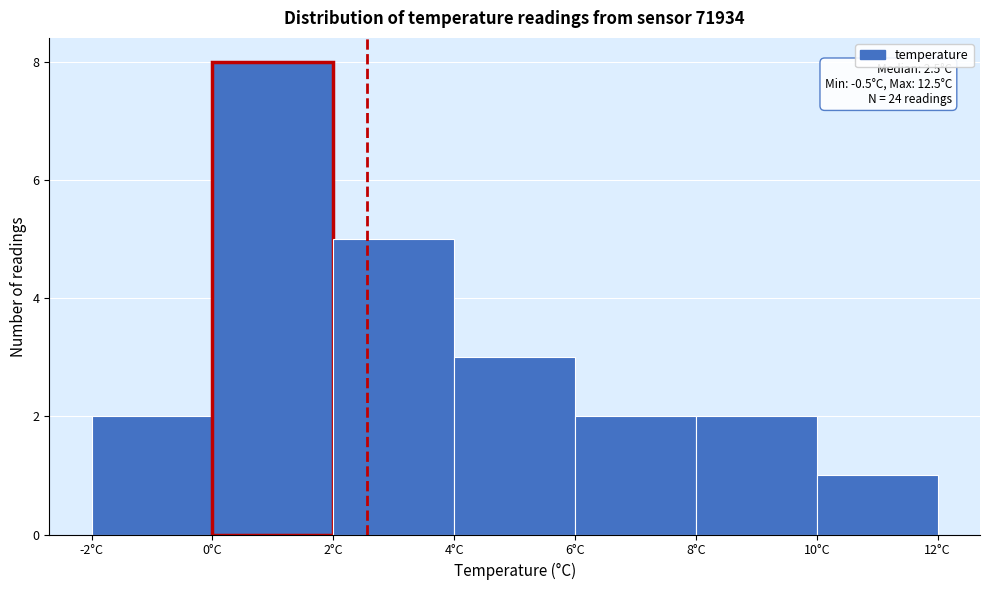

Which range on the x-axis has the tallest bar?

0 to 2